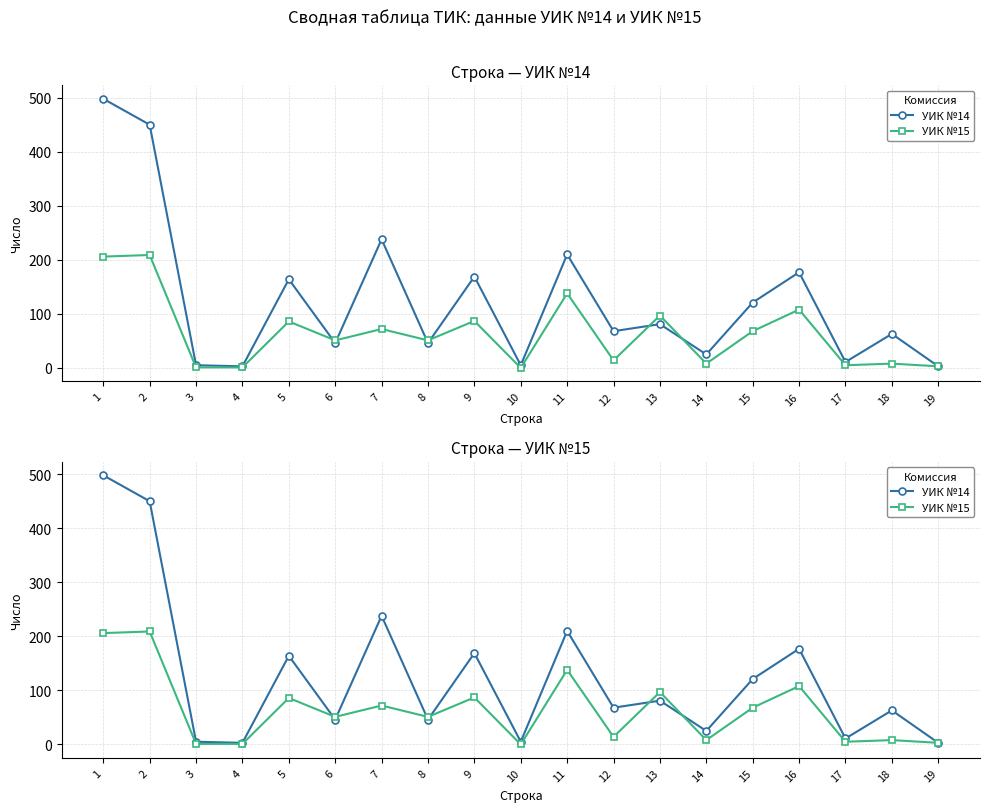

Where do УИК №15 and УИК №14 first cross each other?

5 and 6